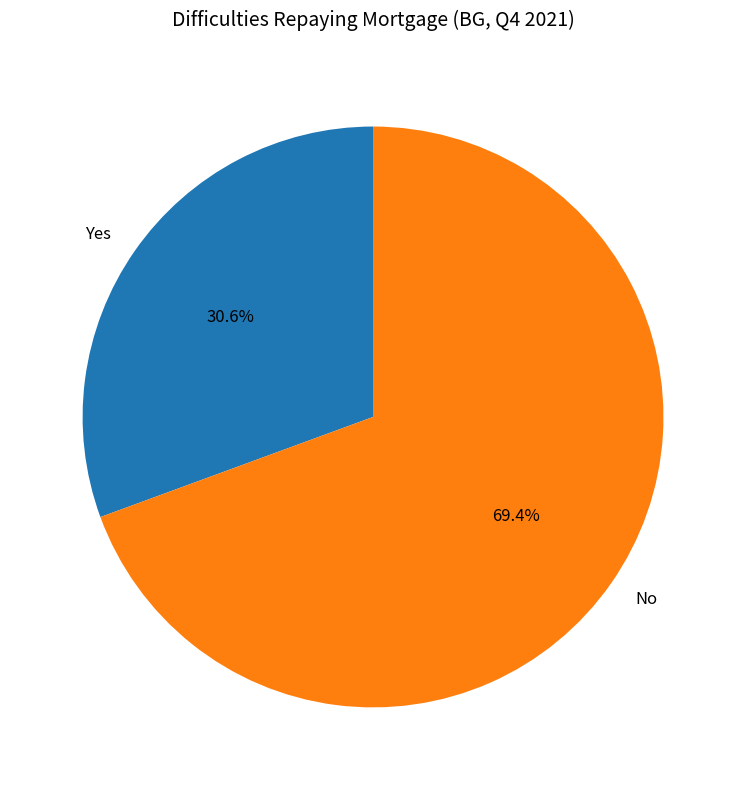

Between Yes and No, which is larger?

No